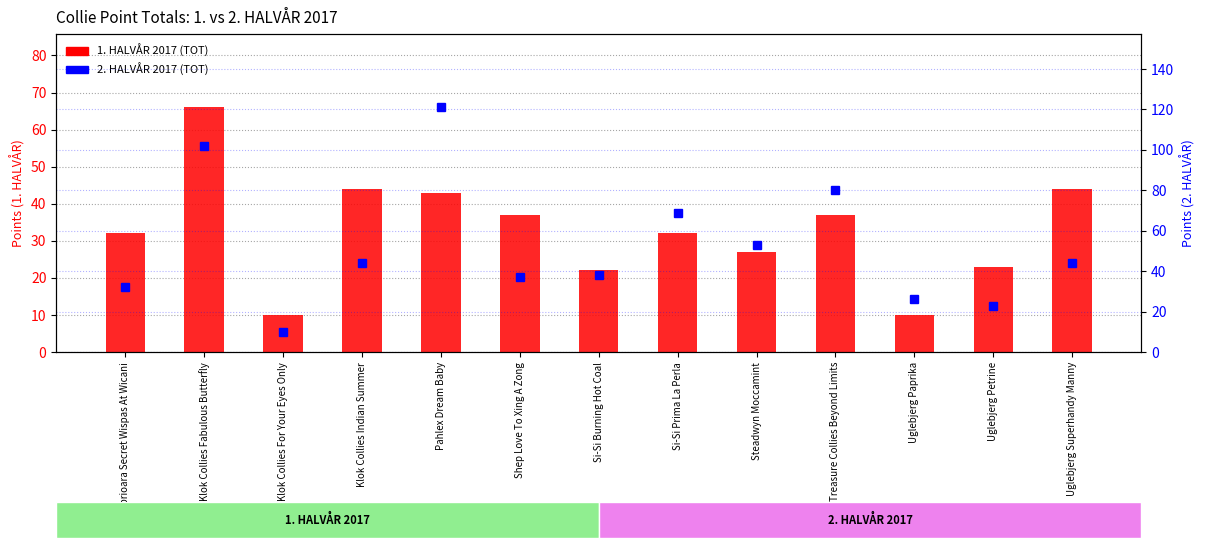

Is it true that 1. HALVÅR 2017 (TOT) equals 53 at Caprioara Secret Wispas At Wicani?

False